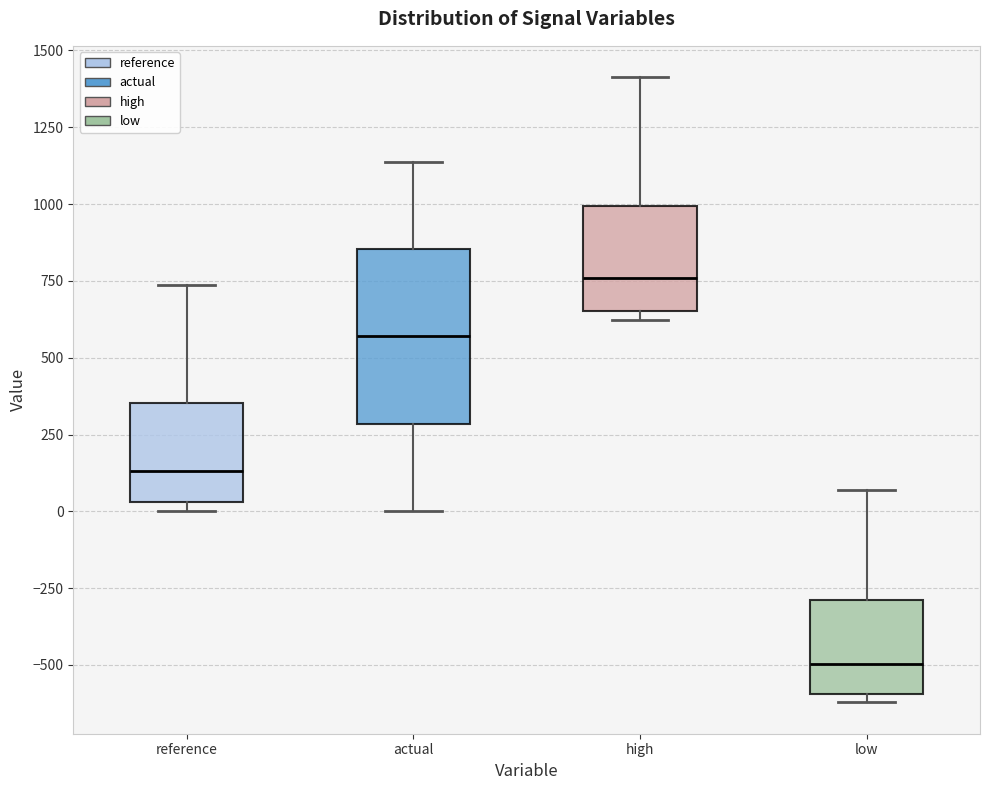

Reading left to right, transcribe this box plot: for each box, give where its median line is, the range the box spans, and where its two whiskers end, as read against the y-axis. The values are not printed on the chart, so give them approximately, as read against the axis.

reference: median 150, box 50 to 350, whiskers 0 to 750
actual: median 550, box 300 to 850, whiskers 0 to 1150
high: median 750, box 650 to 1000, whiskers 600 to 1400
low: median -500, box -600 to -300, whiskers -600 (just below the box's lower edge) to 50